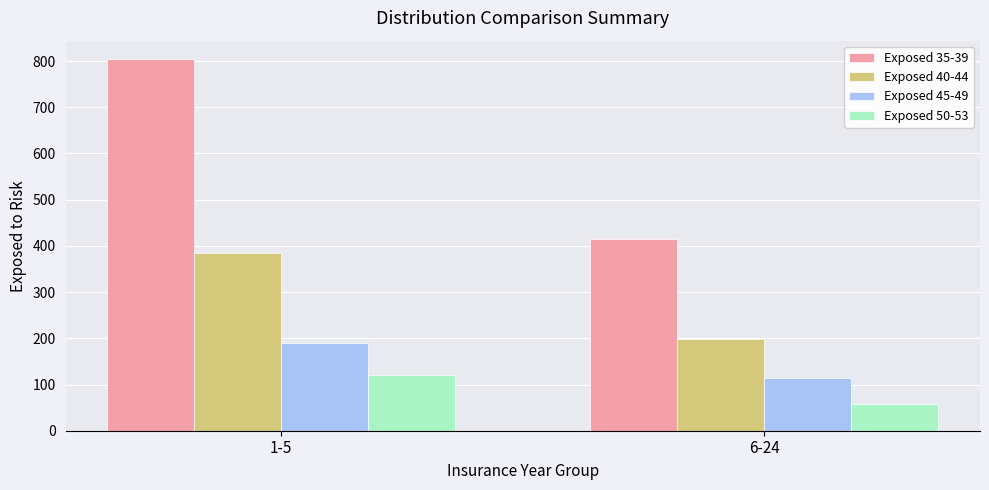

Which category has the highest value in the Exposed 50-53 series?

1-5